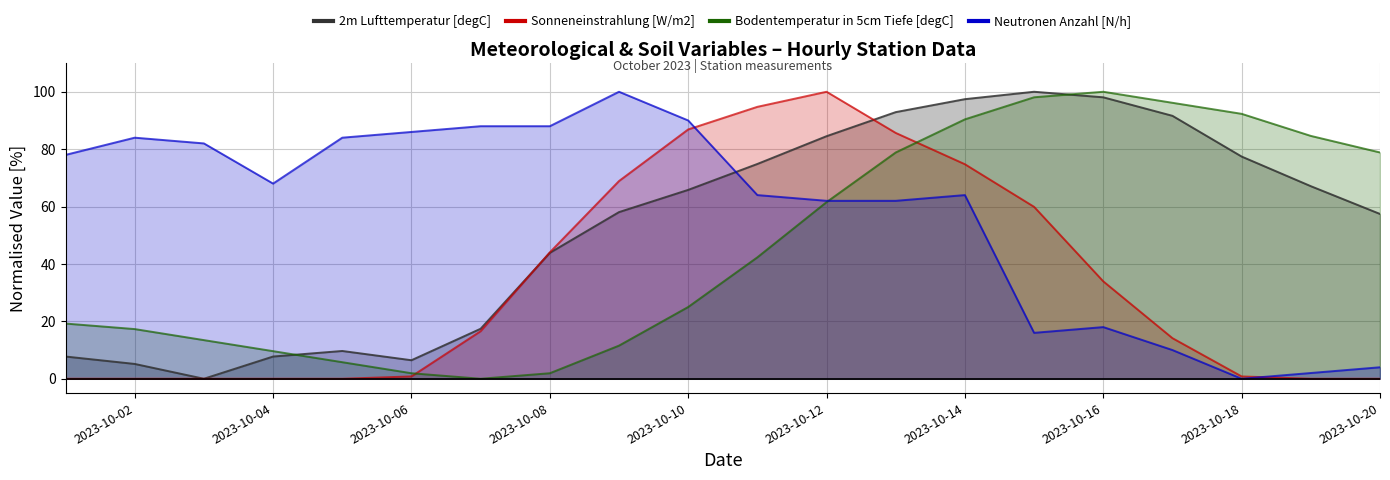

What is the highest value of the Neutronen Anzahl [N/h] series?

100.0